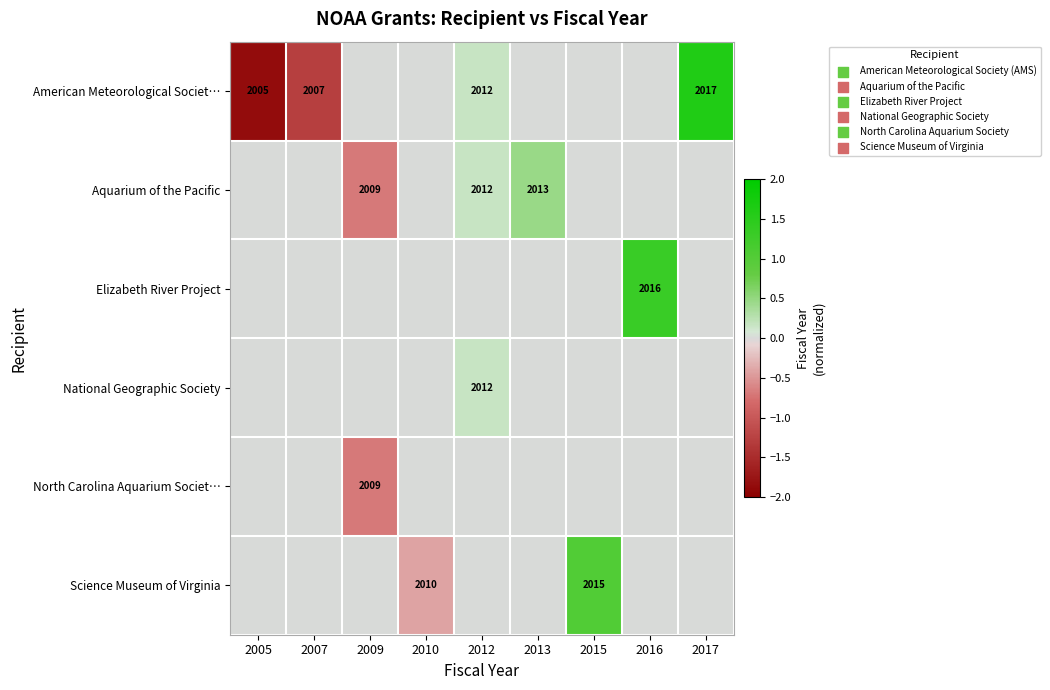

List the series in order of their peak value, highest first.

American Meteorological Societ…, Elizabeth River Project, Science Museum of Virginia, Aquarium of the Pacific, National Geographic Society, North Carolina Aquarium Societ…